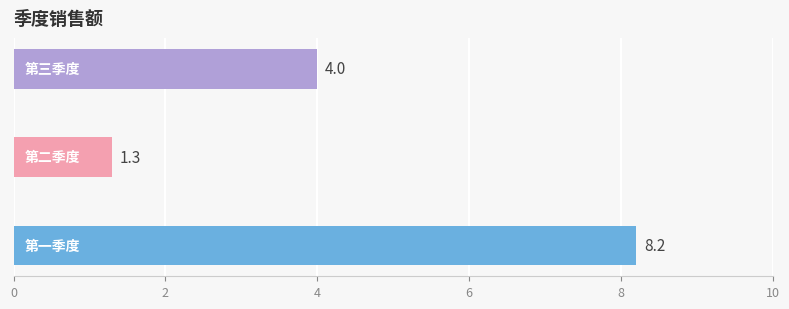

What is the sum of all values?

13.5